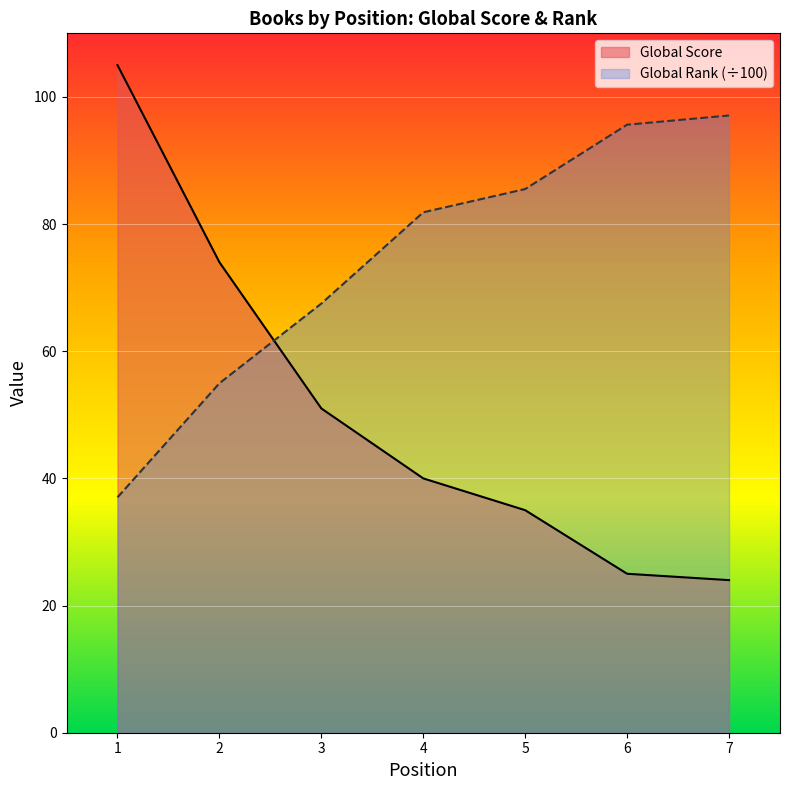

How many series are shown in this chart?

2